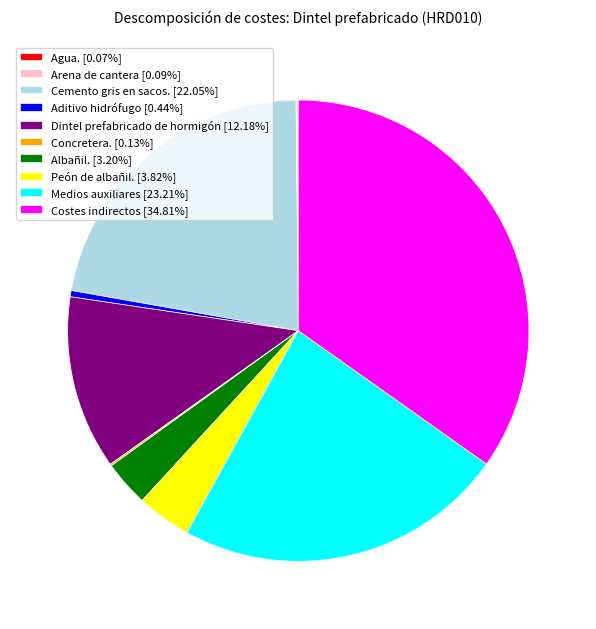

Does Medios auxiliares [23.21%] account for over 50% of the chart?

No